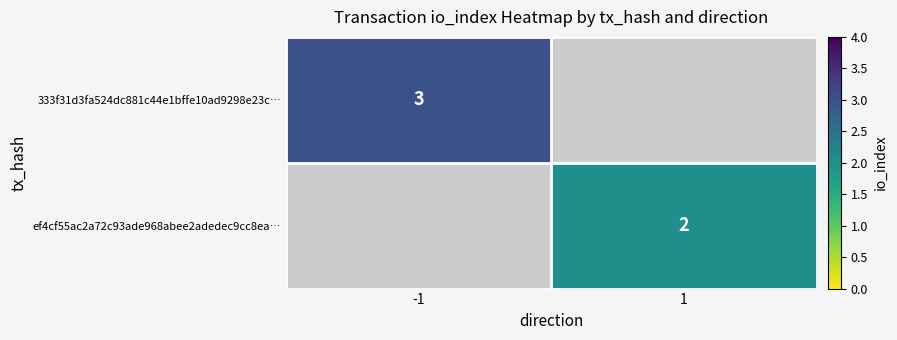

The value of 333f31d3fa524dc881c44e1bffe10ad9298e23c… at -1 is 4.2. True or false?

False